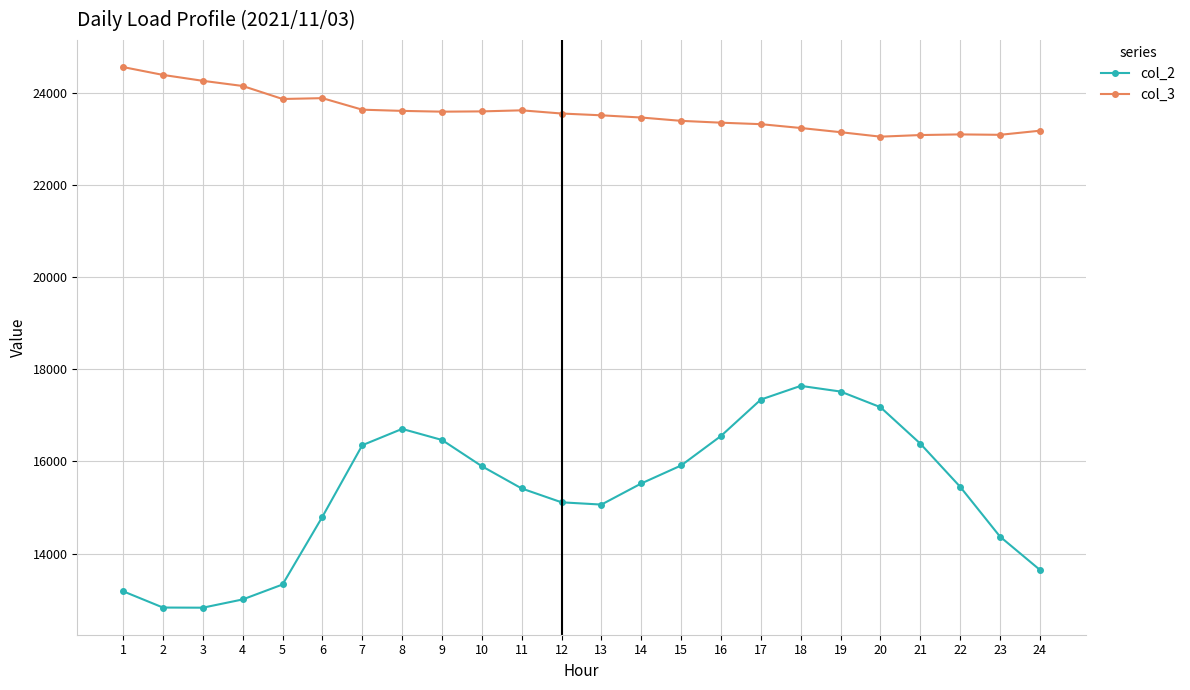

Rank the series by their maximum value, from lowest to highest.

col_2, col_3